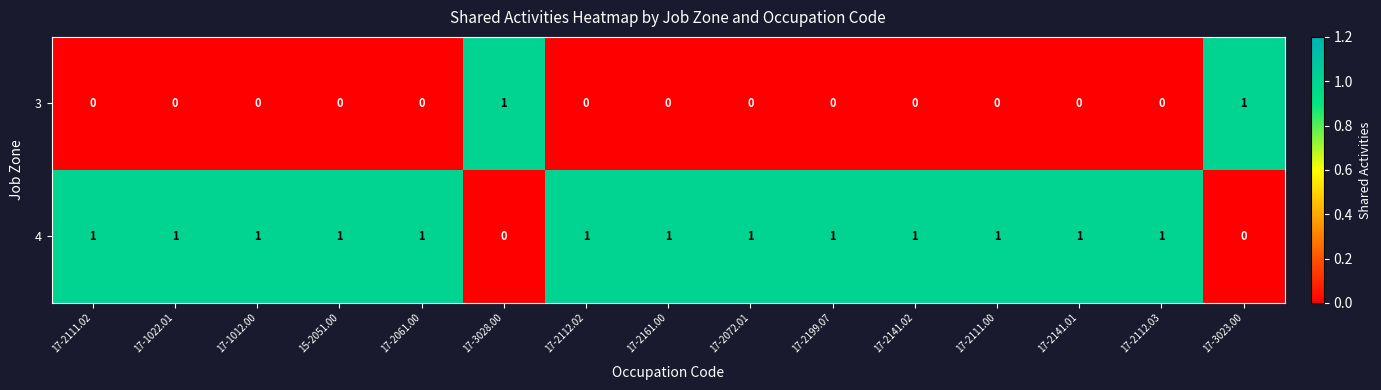

At how many categories does at least one series exceed 0?

15